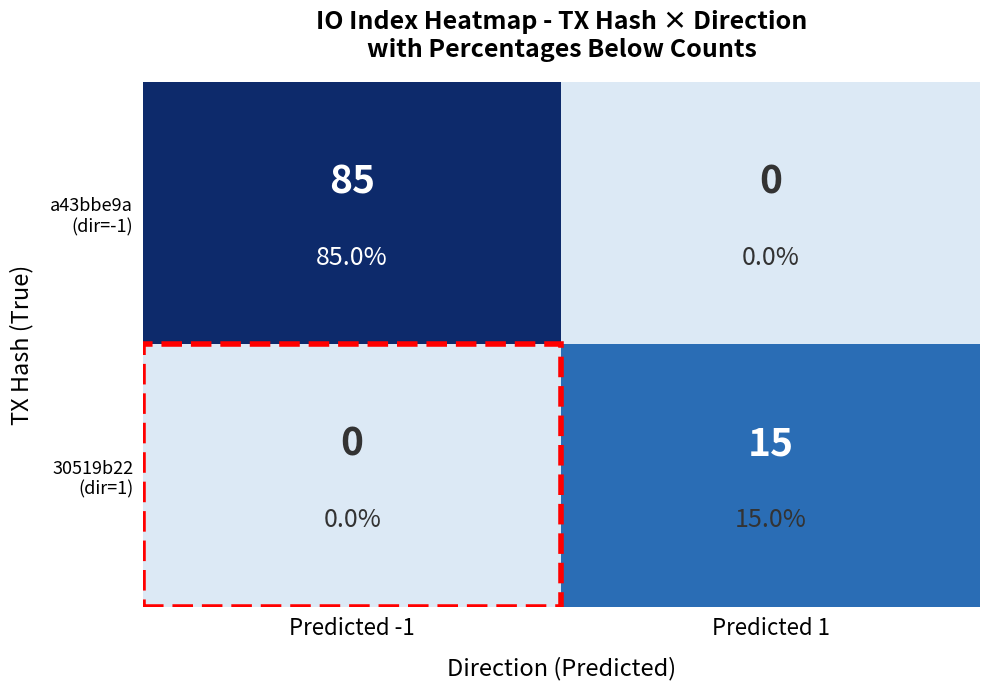

What is the greatest value displayed?

85